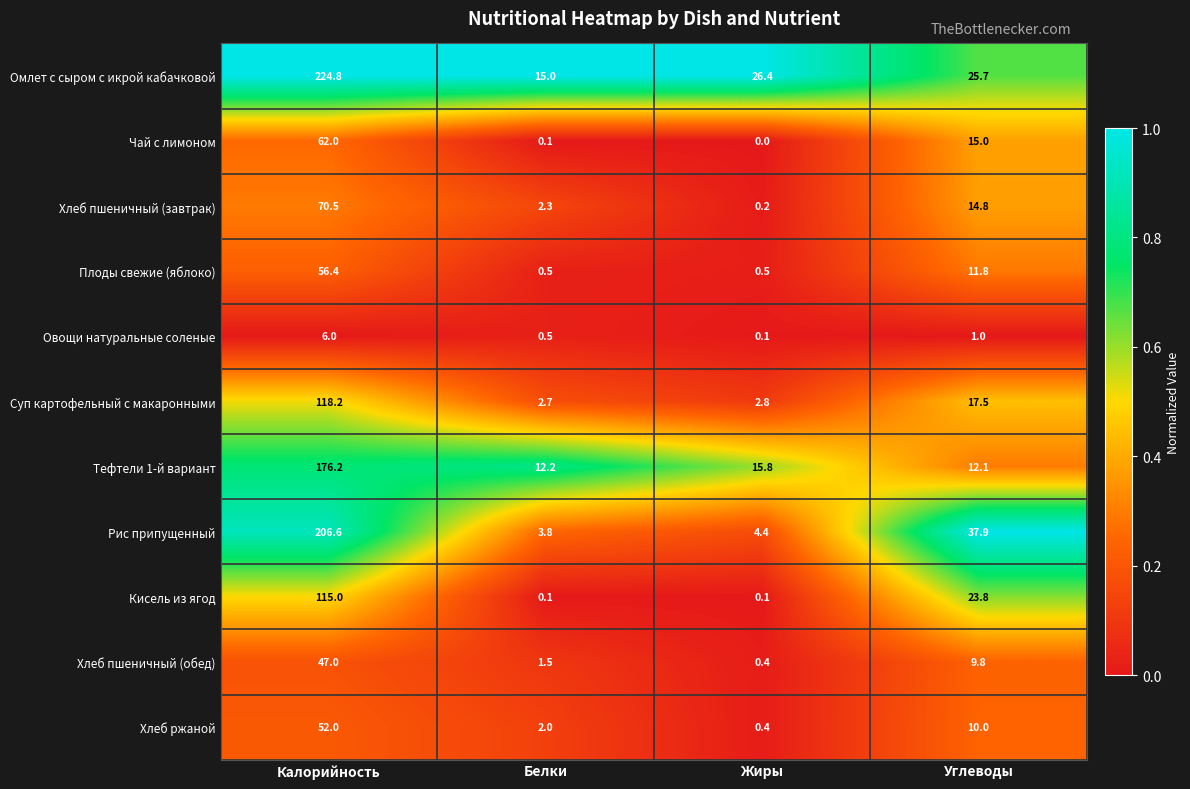

What is the spread (max minus min) of values at Углеводы?

36.9